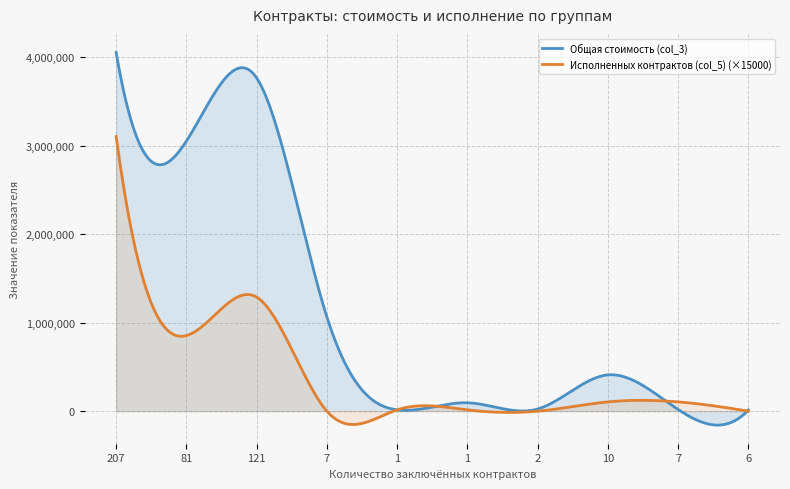

What are all the series names shown in the legend?

Общая стоимость (col_3), Исполненных контрактов (col_5) (×15000)